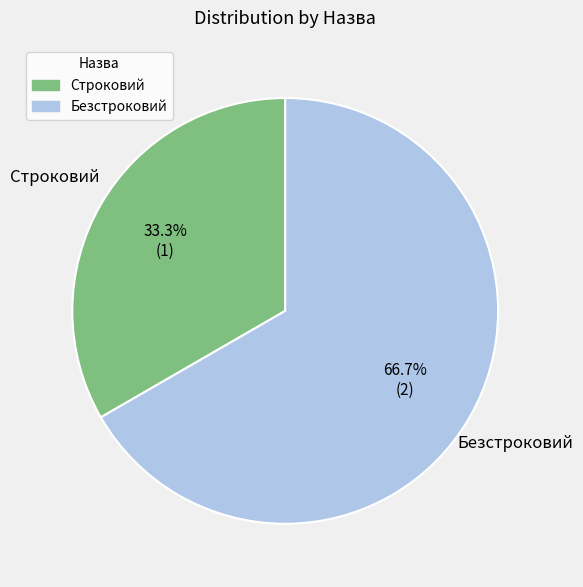

How many slices are in this pie chart?

2